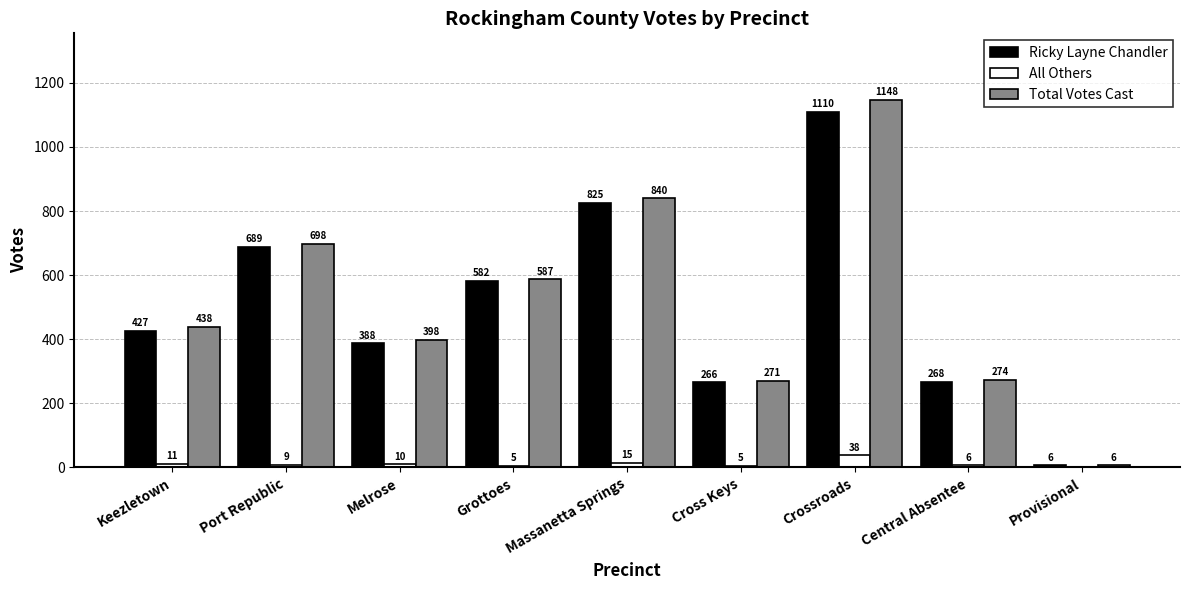

Reading left to right, what are all the values shown in this chart?

Ricky Layne Chandler: 427	689	388	582	825	266	1110	268	6
All Others: 11	9	10	5	15	5	38	6	0
Total Votes Cast: 438	698	398	587	840	271	1148	274	6